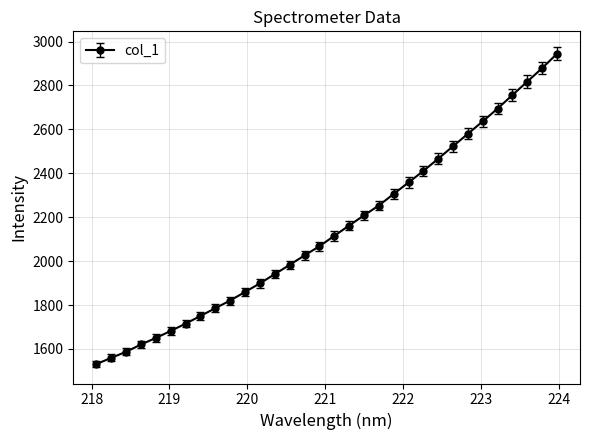

What is the difference between the maximum and second lowest values?

1384.7